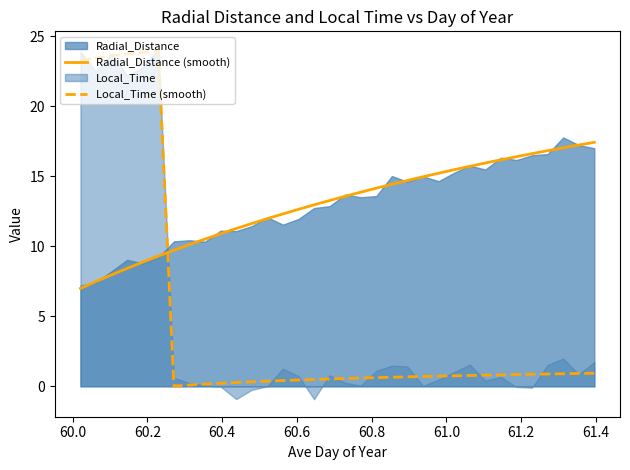

True or false: Local_Time (smooth) and Radial_Distance (smooth) cross at least once.

True